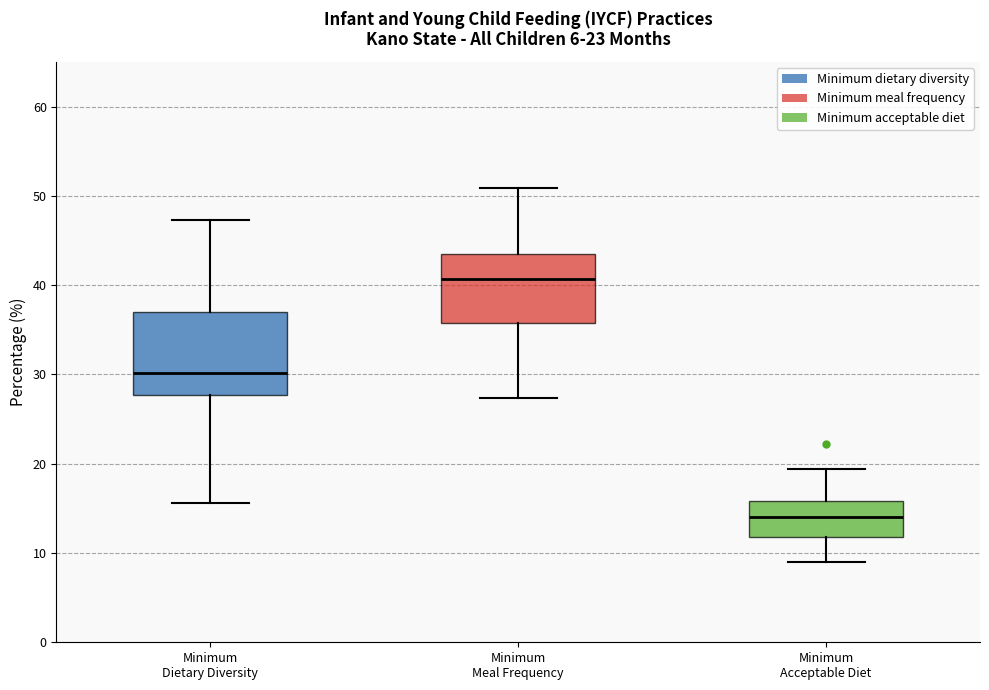

Reading left to right, transcribe this box plot: for each box, give where its median line is, the range the box spans, and where its two whiskers end, as read against the y-axis. The values are not printed on the chart, so give them approximately, as read against the axis.

Minimum Dietary Diversity: median 30, box 28 to 37, whiskers 16 to 47
Minimum Meal Frequency: median 41, box 36 to 43, whiskers 27 to 51
Minimum Acceptable Diet: median 14, box 12 to 16, whiskers 9 to 19